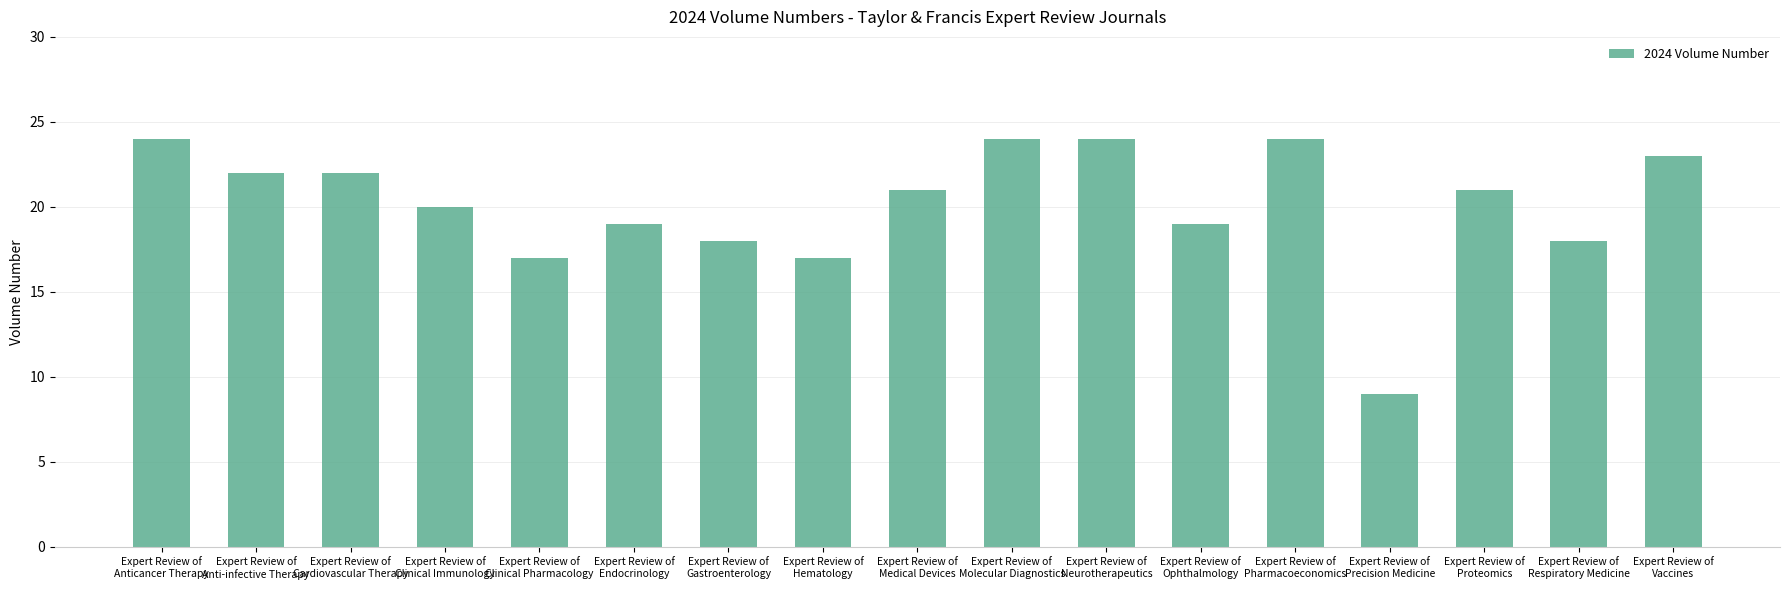

Approximately how many times larger is the value at Expert Review of
Clinical Immunology compared to Expert Review of
Respiratory Medicine?

1.1